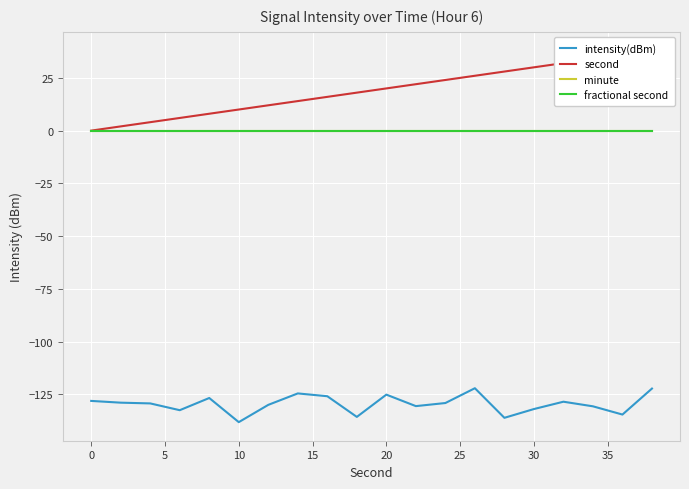

Reading left to right, list all the values displayed in this chart.

intensity(dBm): -128.1	-128.9	-129.3	-132.5	-126.7	-138.2	-130.0	-124.6	-125.9	-135.7	-125.1	-130.6	-129.1	-122.1	-136.1	-132.0	-128.5	-130.7	-134.6	-122.3
second: 0.0	2.0	4.0	6.0	8.0	10.0	12.0	14.0	16.0	18.0	20.0	22.0	24.0	26.0	28.0	30.0	32.0	34.0	36.0	38.0
minute: 0.0	0.0	0.0	0.0	0.0	0.0	0.0	0.0	0.0	0.0	0.0	0.0	0.0	0.0	0.0	0.0	0.0	0.0	0.0	0.0
fractional second: 0.0	0.0	0.0	0.0	0.0	0.0	0.0	0.0	0.0	0.0	0.0	0.0	0.0	0.0	0.0	0.0	0.0	0.0	0.0	0.0